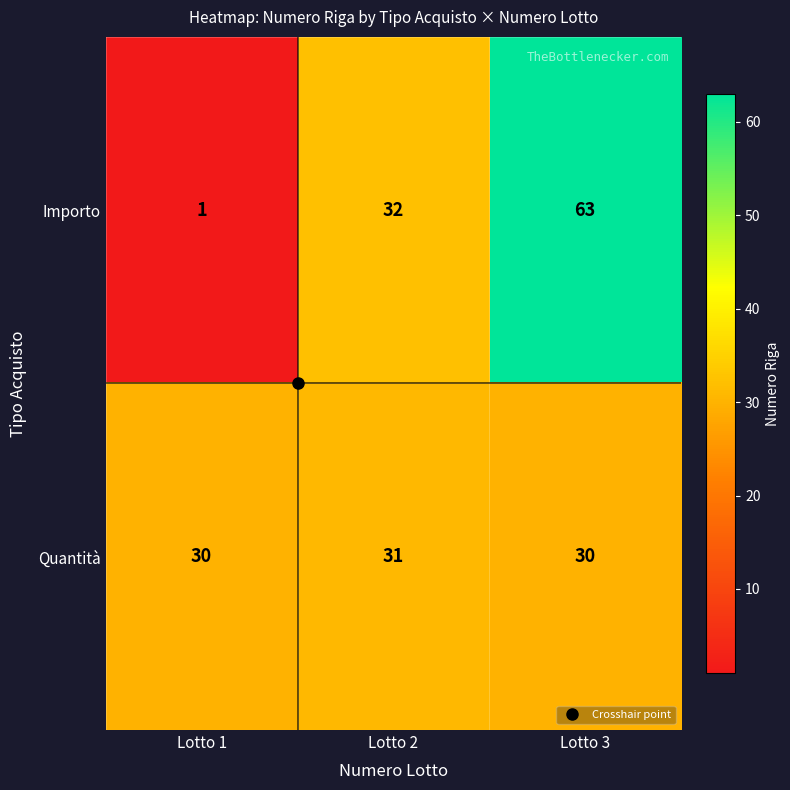

What is the difference between the Importo values at Lotto 1 and Lotto 2?

31